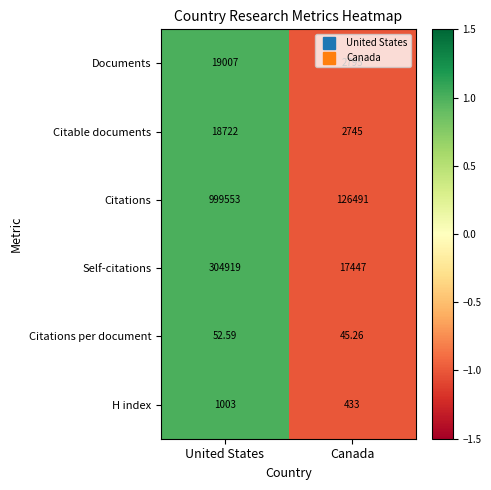

Count the number of categories in the chart.

2